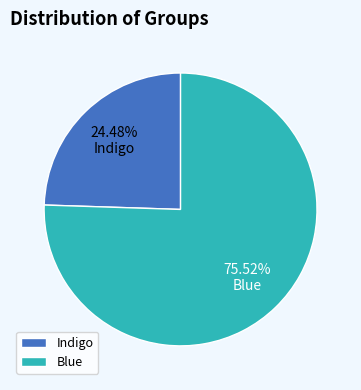

Which slice is the largest?

Blue